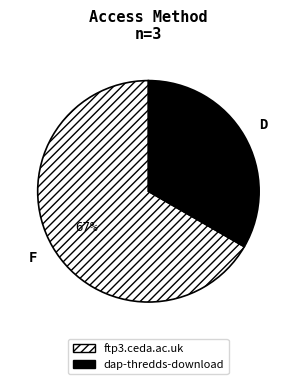

Which slice represents more than half of the pie?

ftp3.ceda.ac.uk